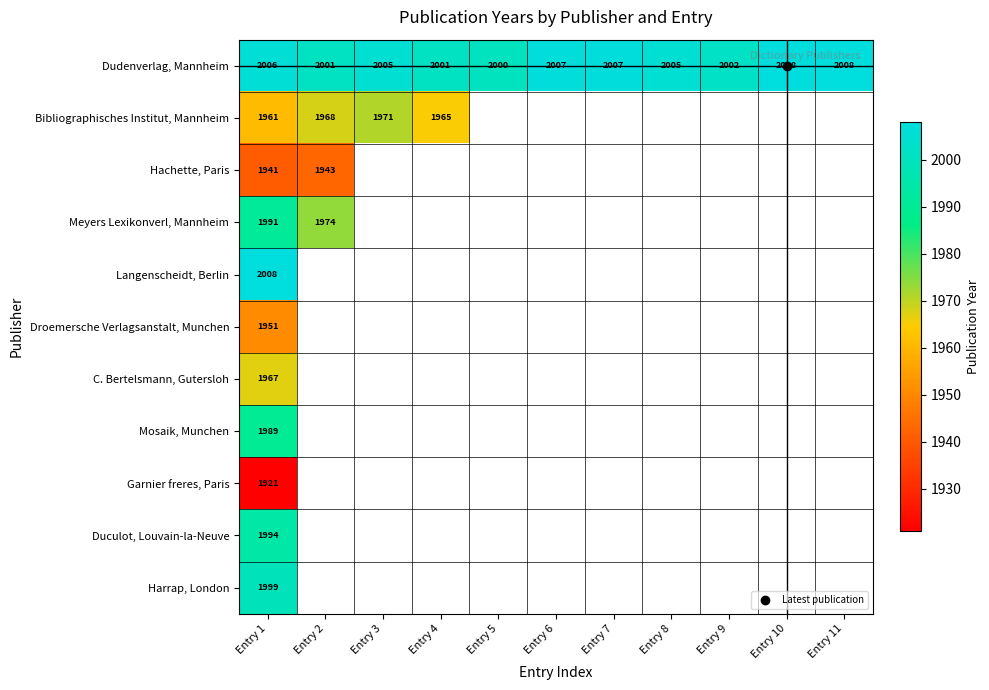

At which category does the chart reach its peak across all series?

Entry 10